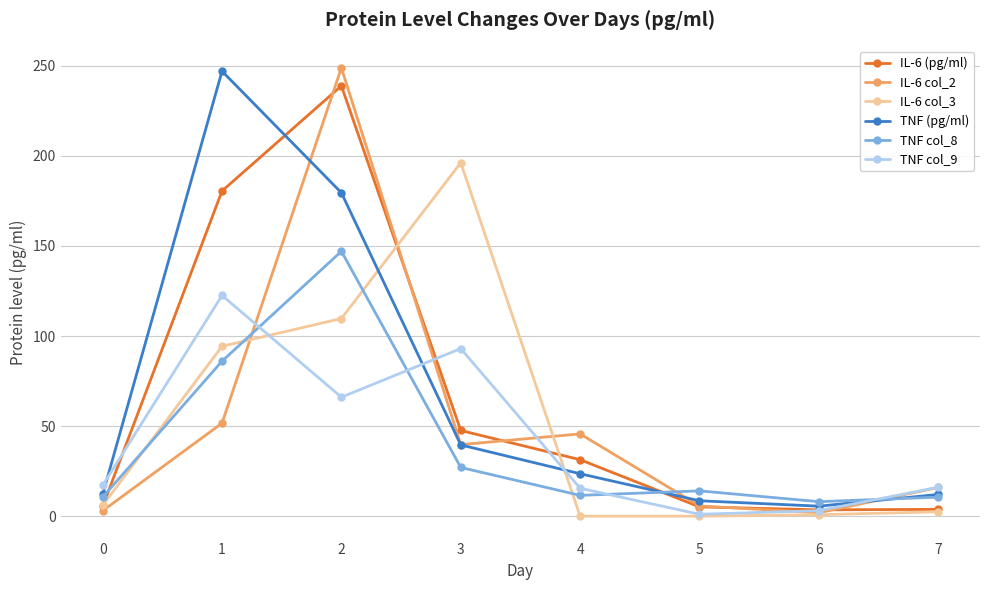

At which label does IL-6 col_2 first exceed 39?

1